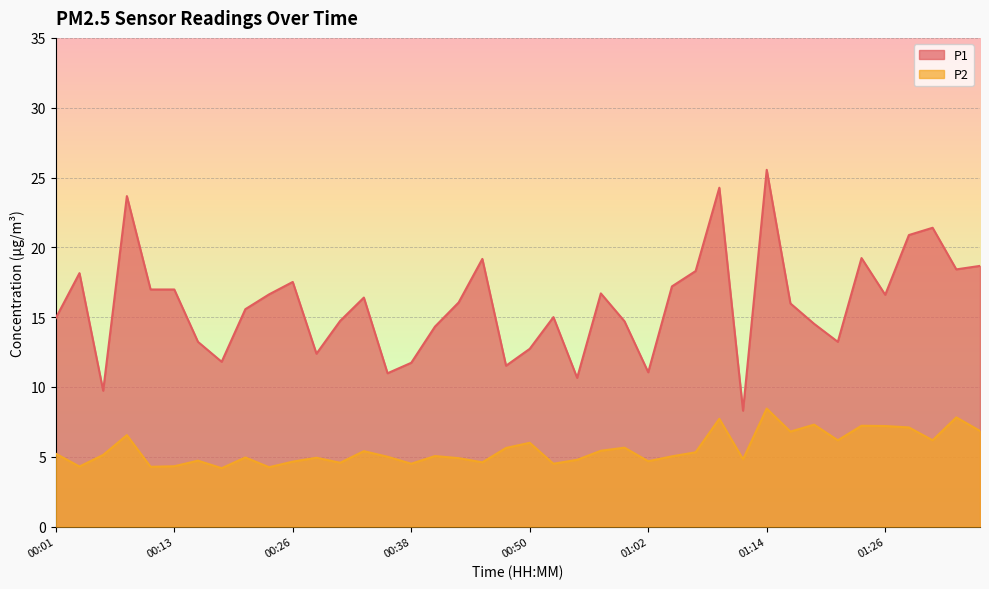

The P1 series shows 10.8 at 01:29. True or false?

False